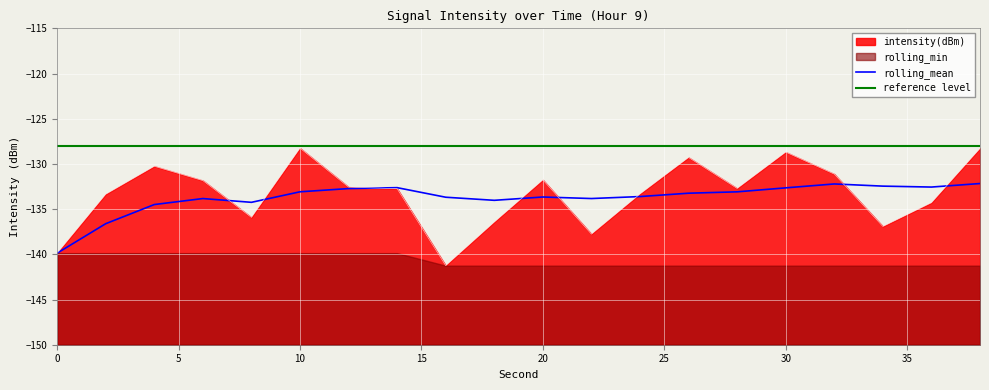

How many intersections are there between intensity(dBm) and rolling_mean?

8